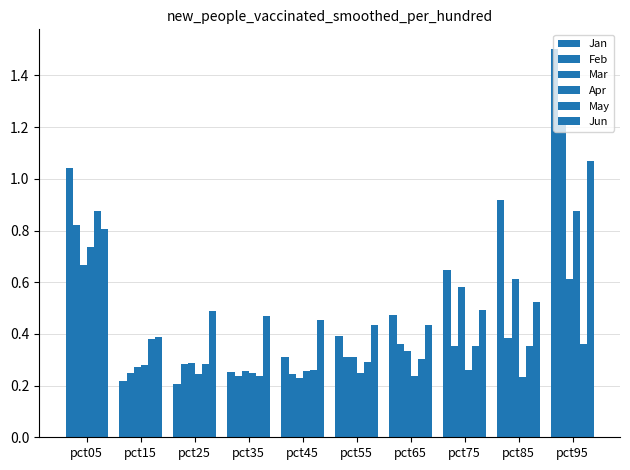

How many groups of bars are there?

10